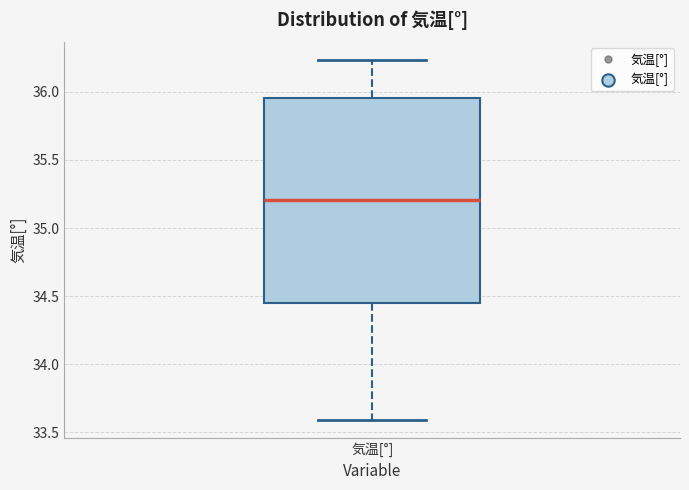

Transcribe this box plot: give where the median line is, the range the box spans, and where the two whiskers end, as read against the y-axis. The values are not printed on the chart, so give them approximately, as read against the axis.

median 35.20, box 34.45 to 35.95, whiskers 33.60 to 36.25